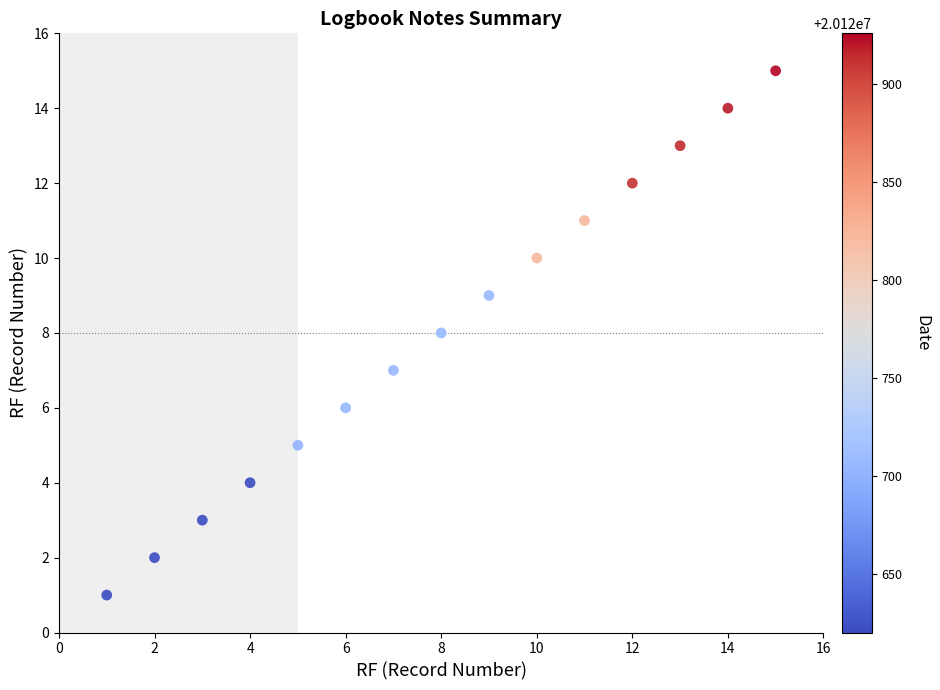

What is the range of Y values (max minus min)?

14